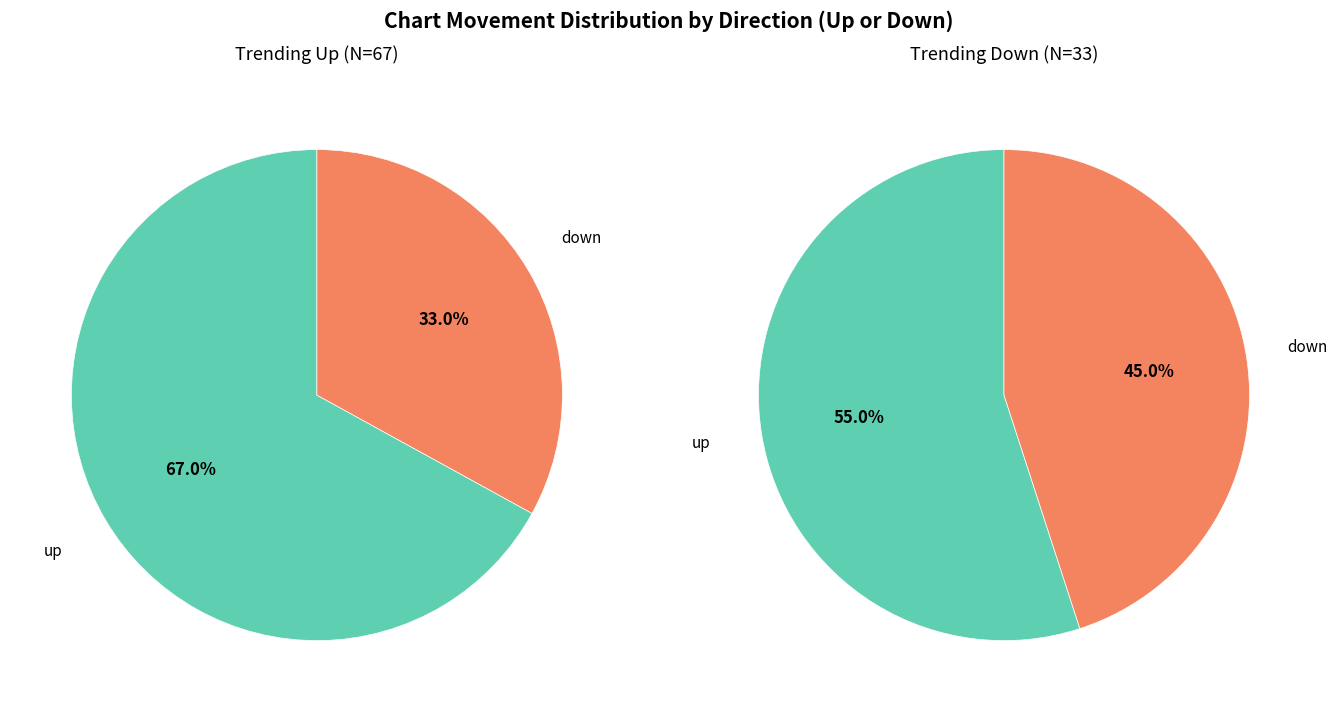

Which slice represents more than half of the pie?

up